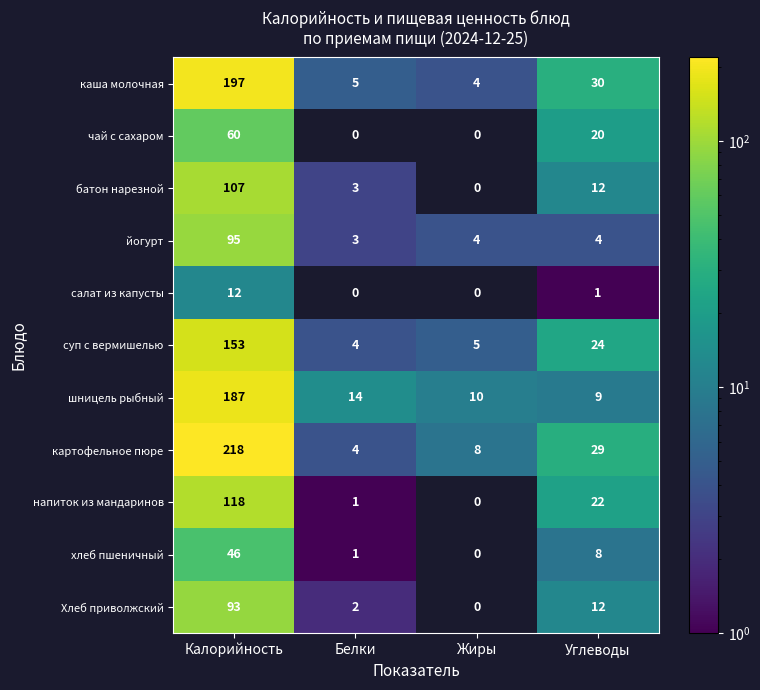

What value does the йогурт series have at Белки?

3